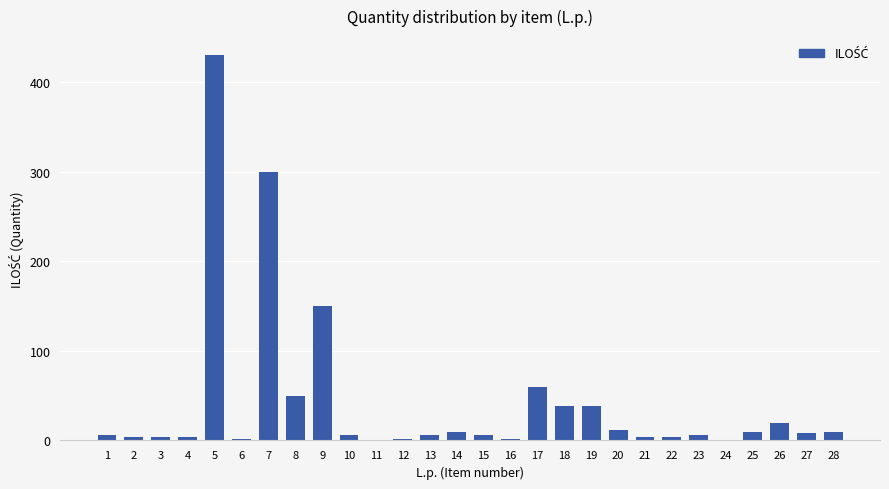

Are the bars grouped side by side (vs. stacked)?

No